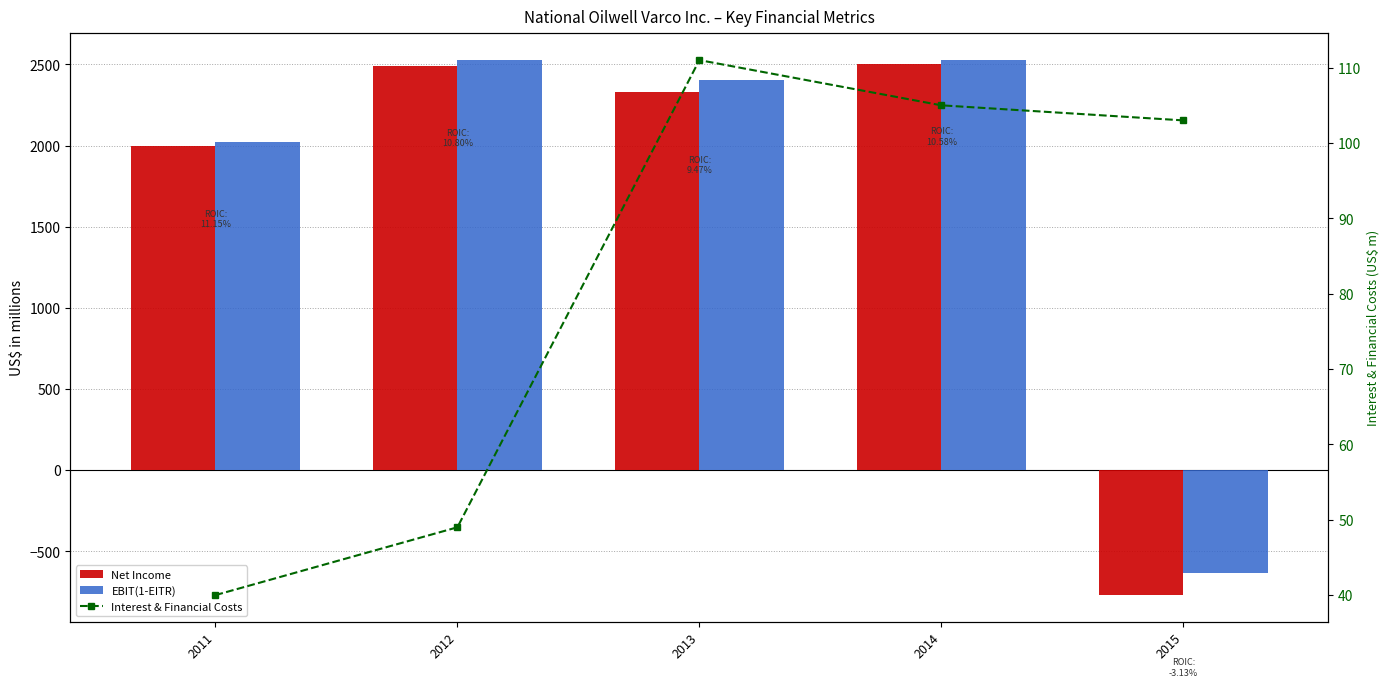

Is the value of Interest & Financial Costs at 2012 greater than the value of Net Income at 2015?

Yes